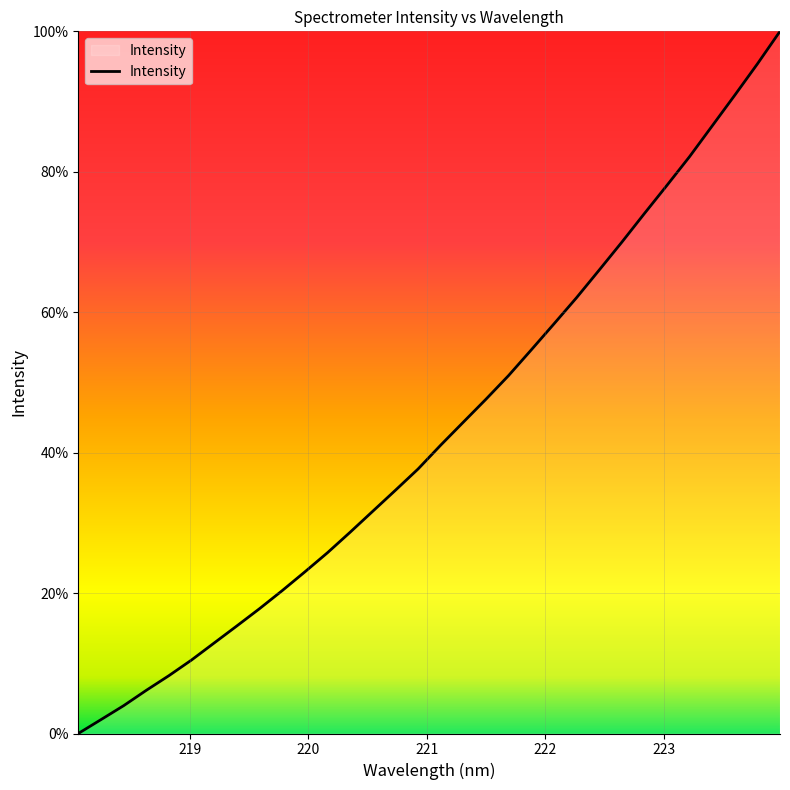

What is the difference between the maximum and minimum values?

100.0